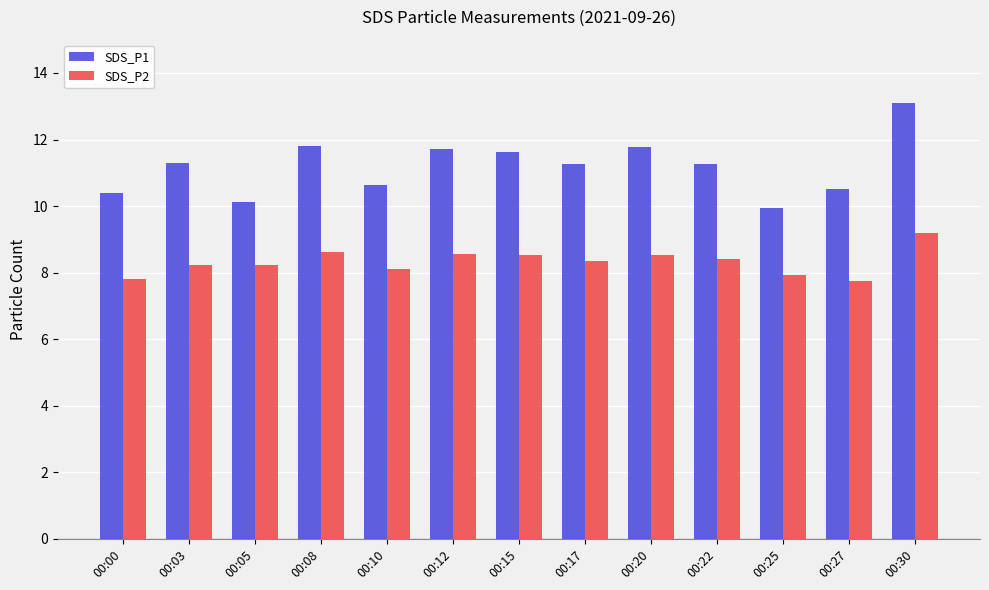

Rank the series by their average value, from highest to lowest.

SDS_P1, SDS_P2